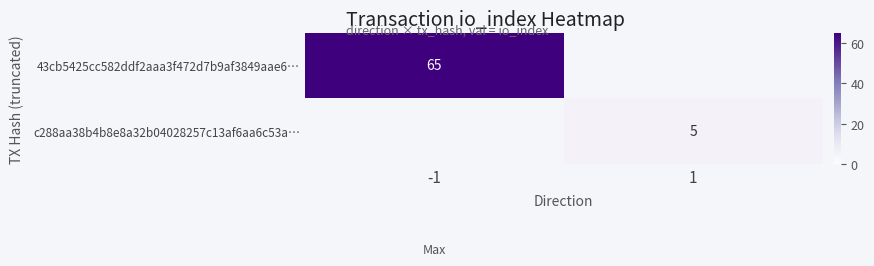

Is it true that 43cb5425cc582ddf2aaa3f472d7b9af3849aae6… equals 65 at -1?

True